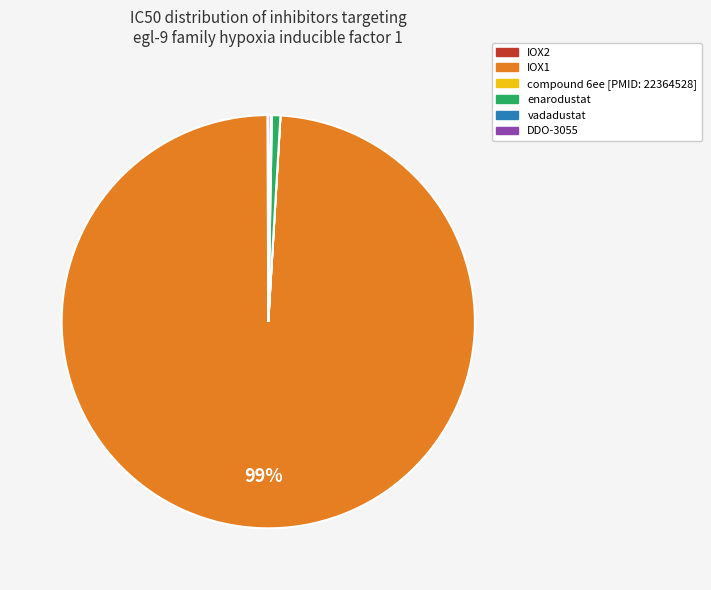

Which category has the biggest portion of the pie?

IOX1